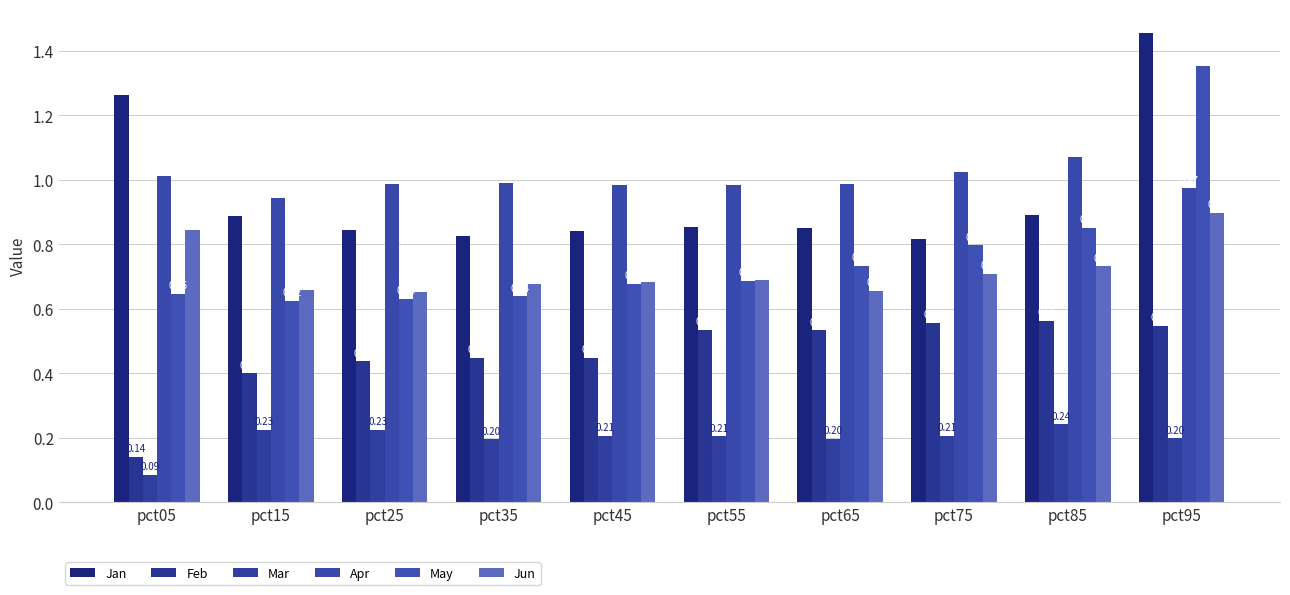

At how many categories does at least one series exceed 0?

10